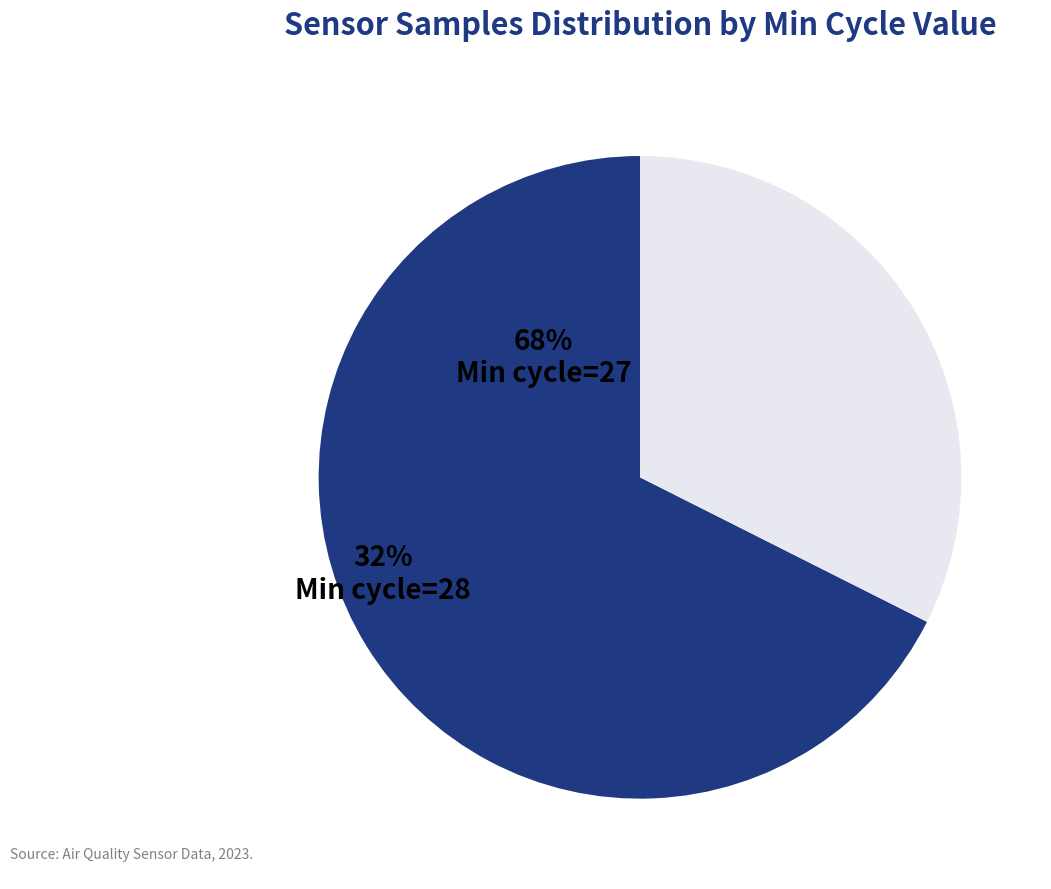

Is there a majority slice in this chart?

Yes